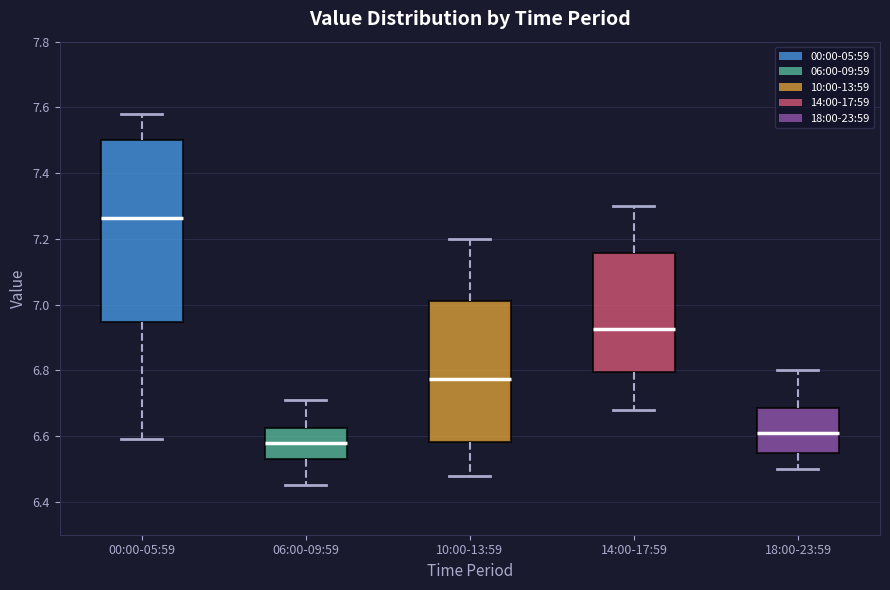

Which box's median line is the lowest?

06:00-09:59